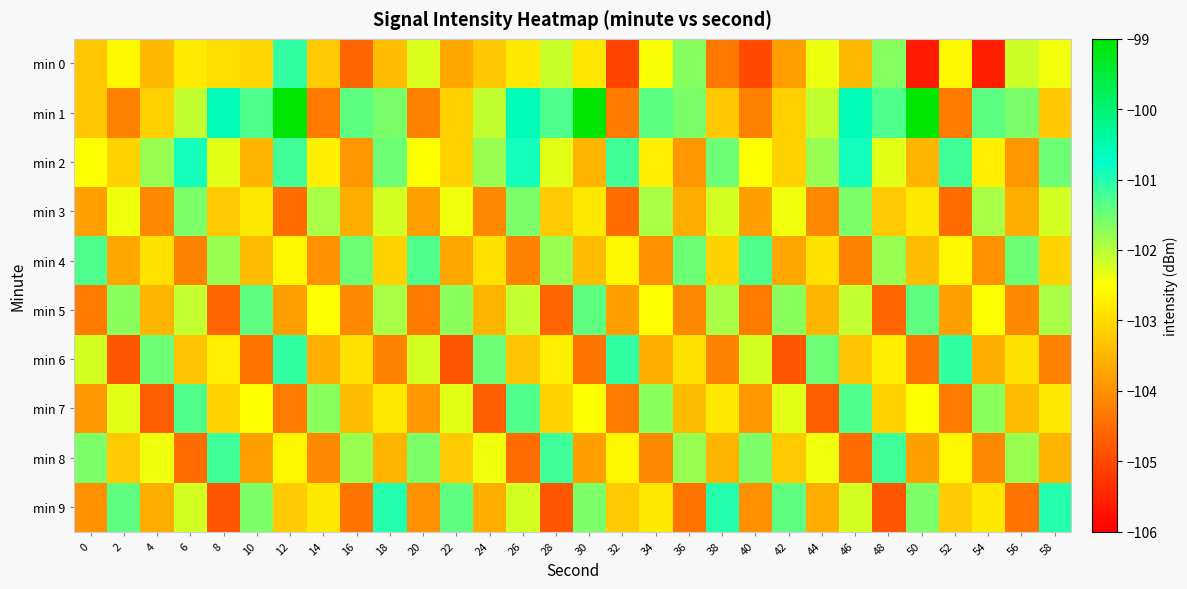

Which series changed the most between 54 and 56?

min 0